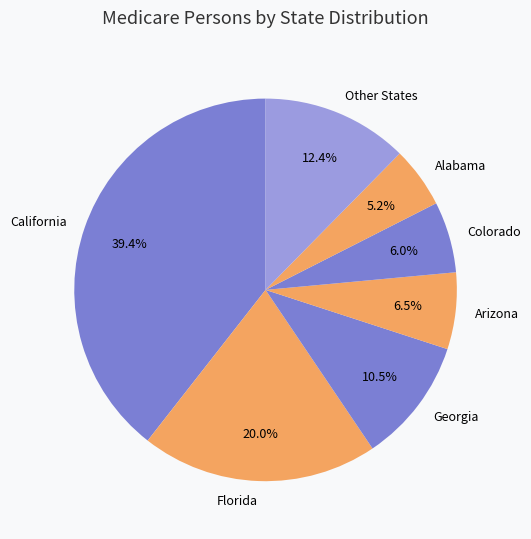

Between Colorado and Florida, which is larger?

Florida